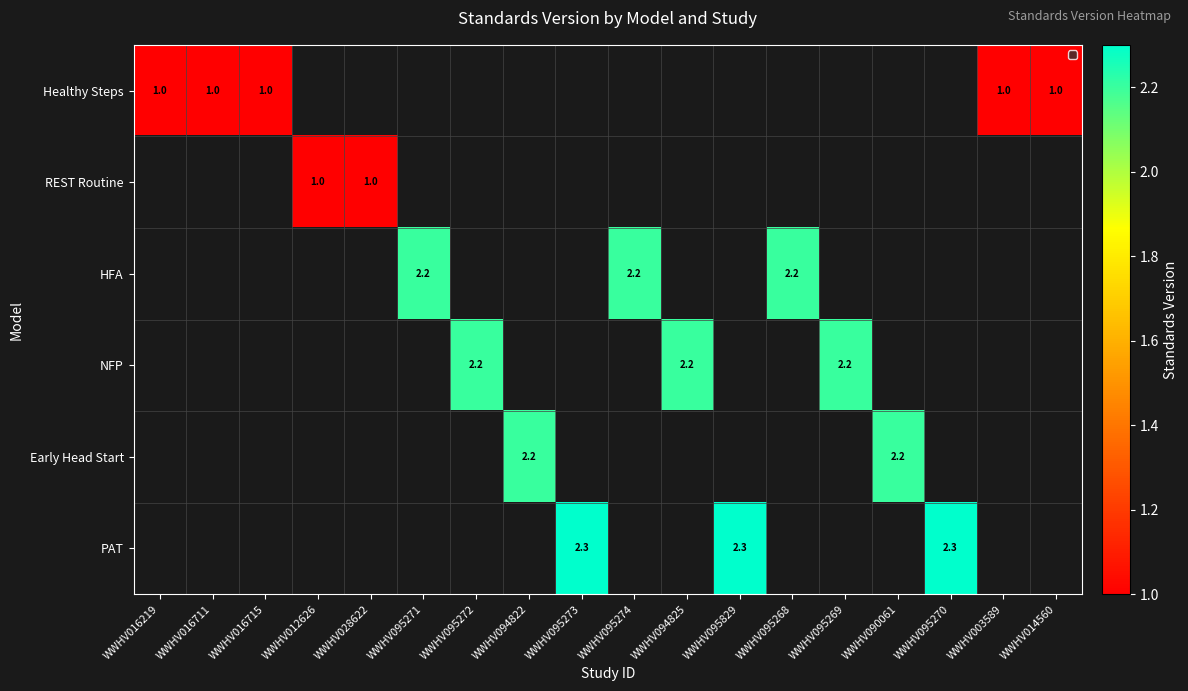

True or false: NFP has a value of 1.2 at WWHV095272.

False